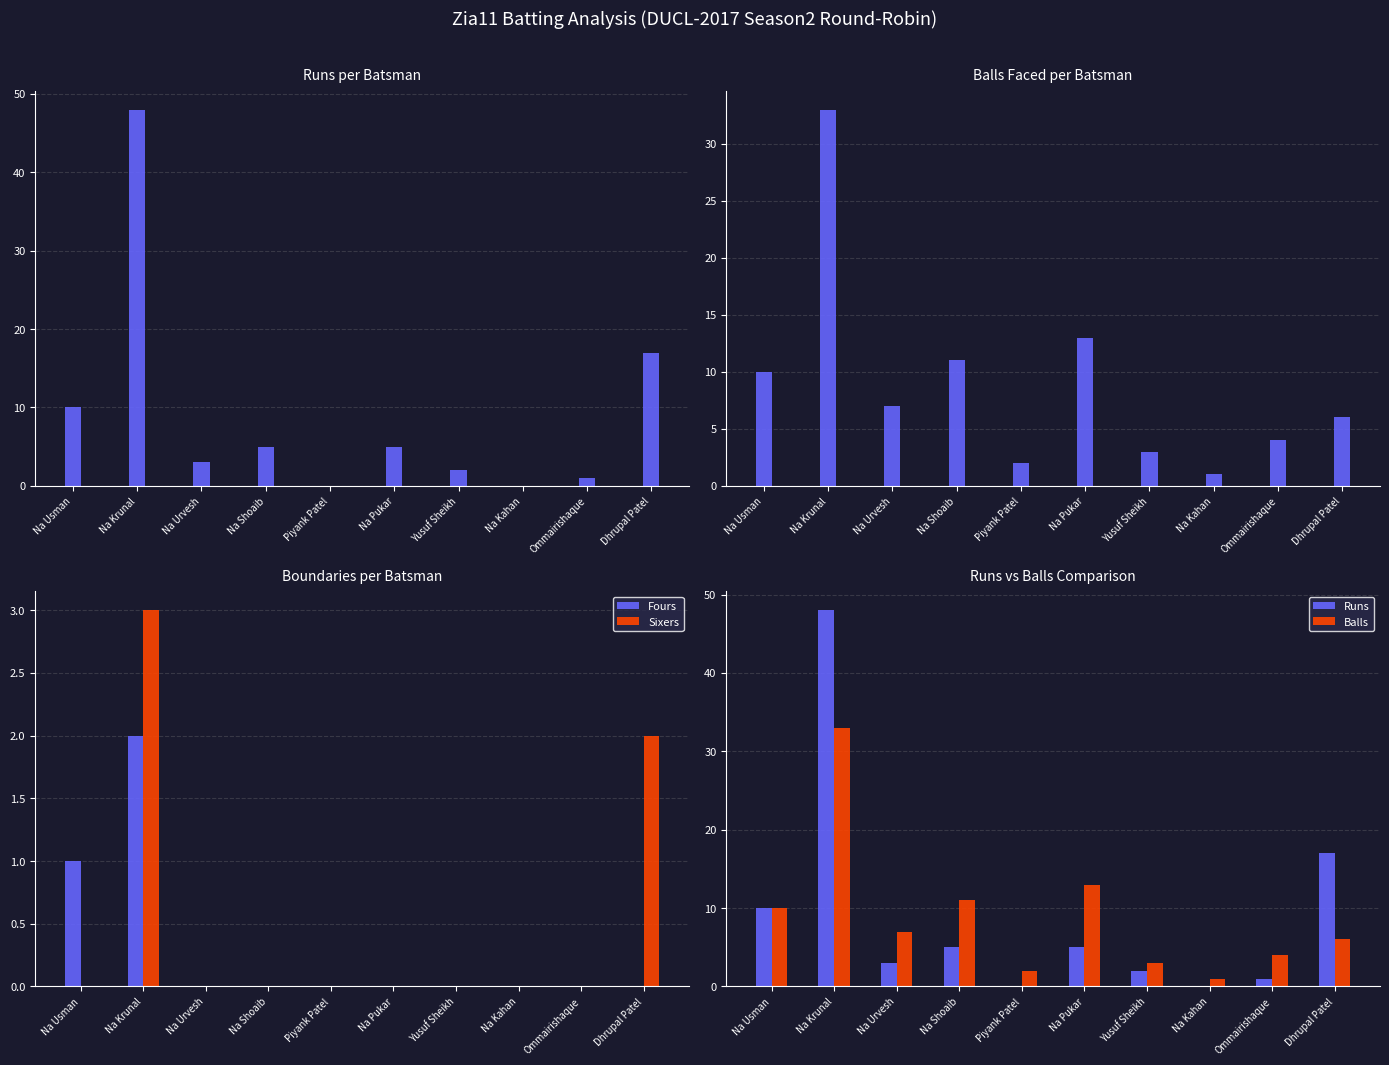

List the series in order of their peak value, lowest first.

Fours, Sixers, Balls, Runs